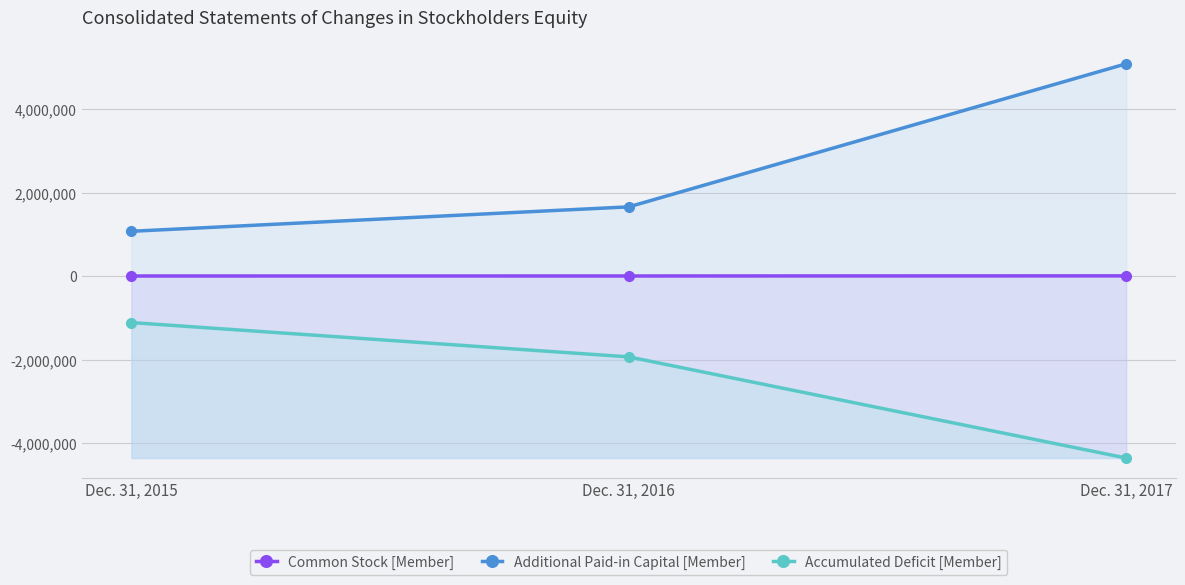

Count the Common Stock [Member] values in the range 4633 to 7744.

3